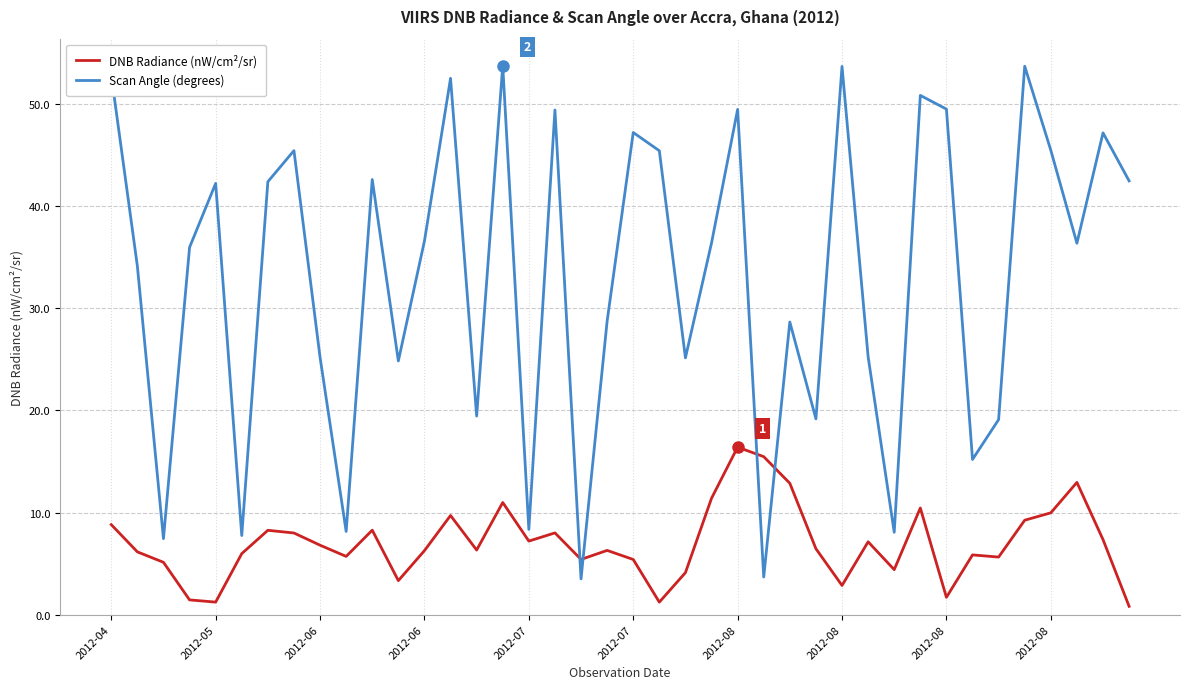

How many times do DNB Radiance (nW/cm²/sr) and Scan Angle (degrees) cross each other?

4